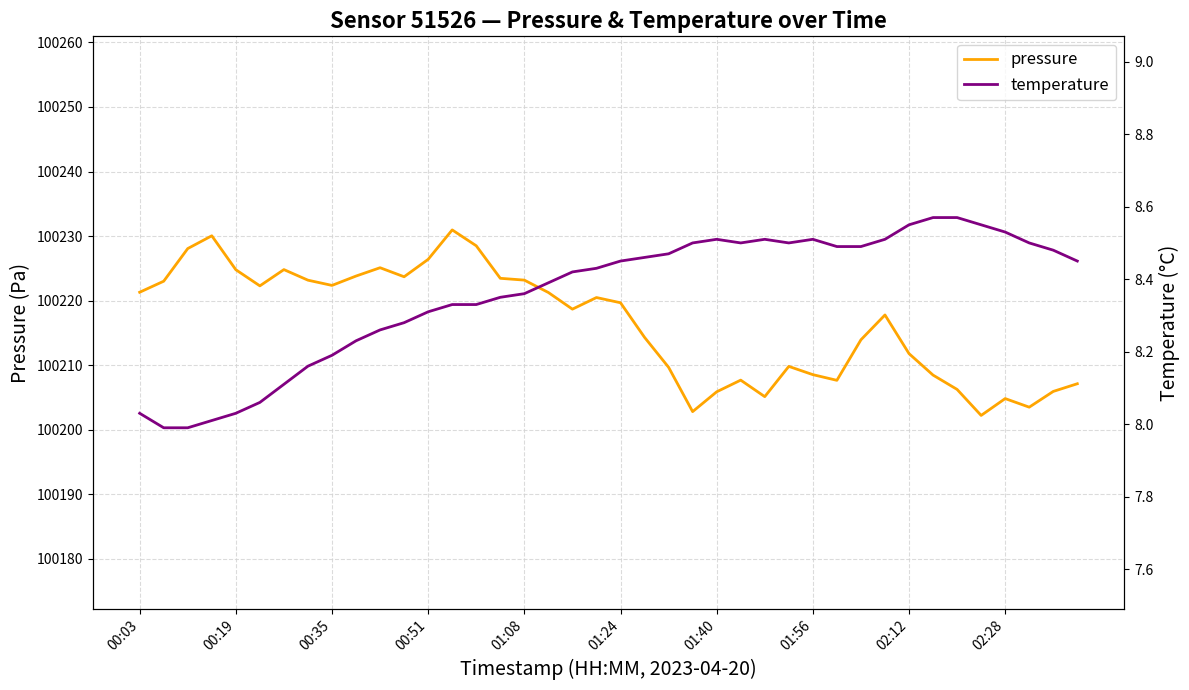

What is the minimum value for pressure?

100202.2